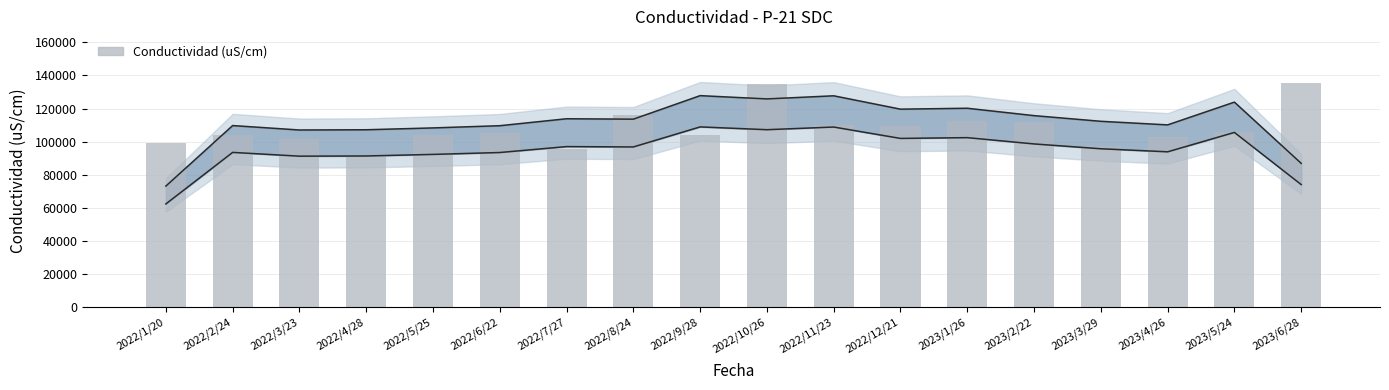

Is it true that the value at 2022/12/21 is 57182?

False